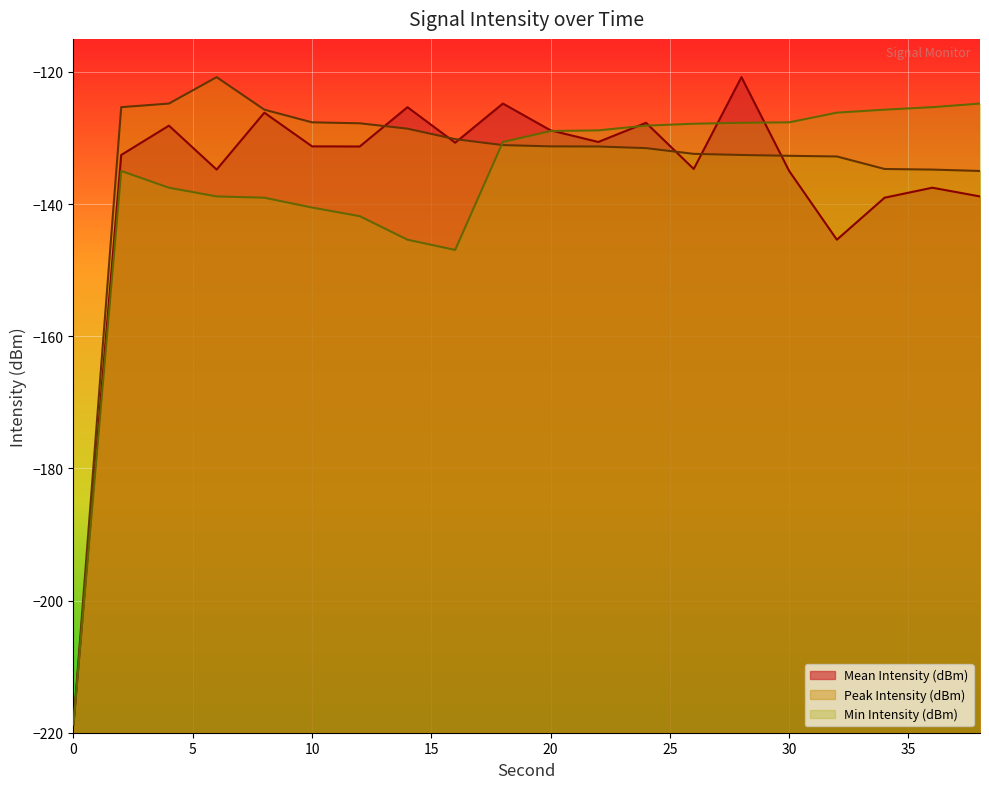

In Peak Intensity (dBm), how many points are higher than both neighbors (excluding endpoints)?

1